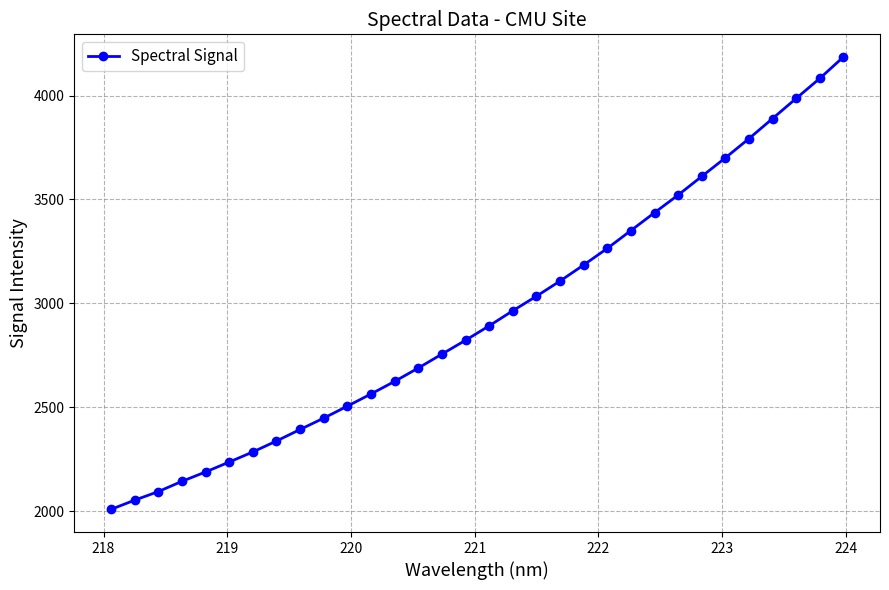

What is the value of the 7th point from the left?

2285.5